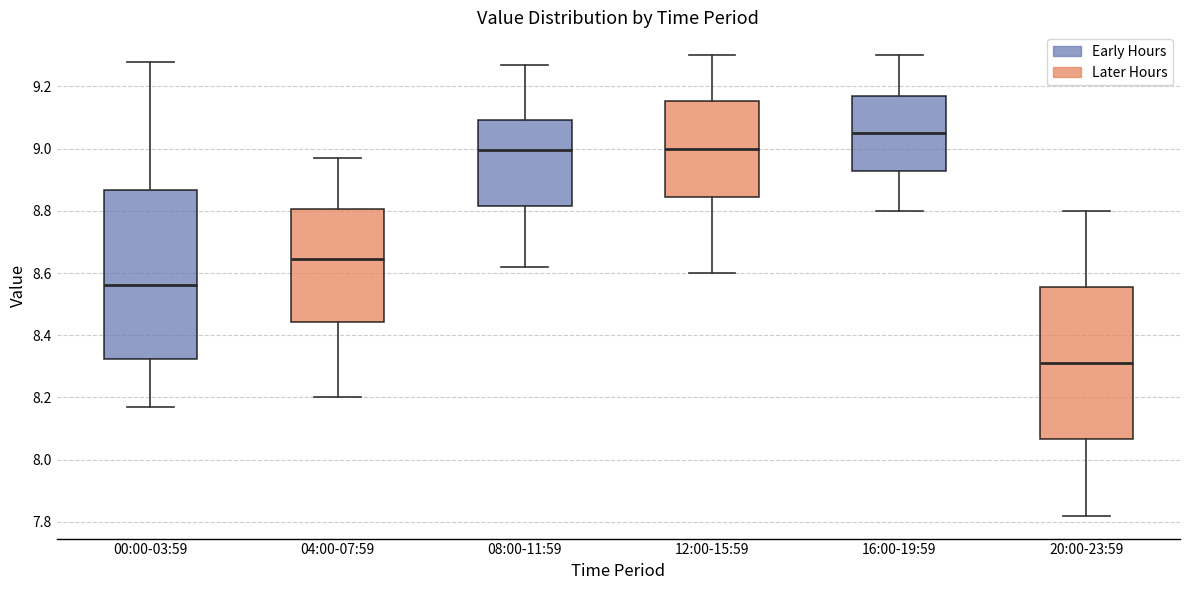

Which box has the highest median line?

16:00-19:59